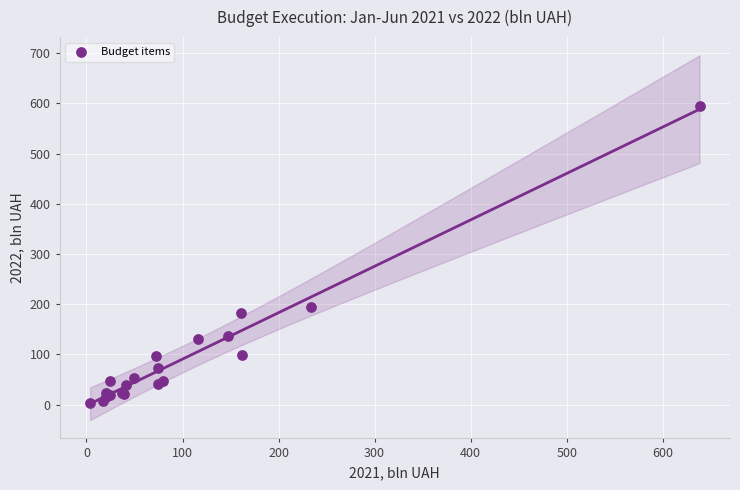

What Y value in the scatter plot is closest to 299?

194.5